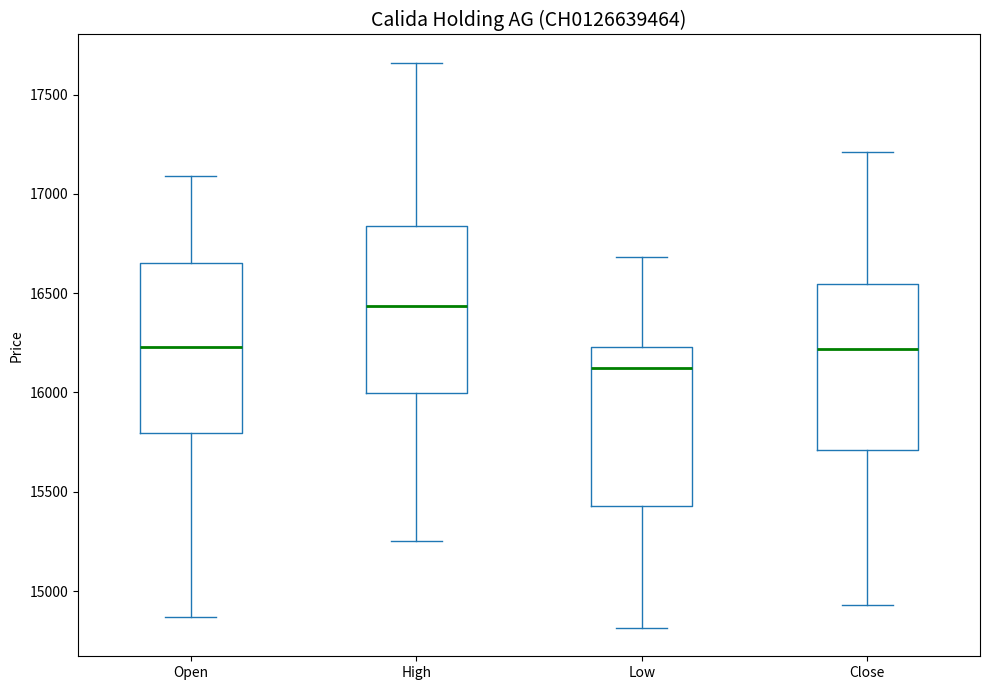

Reading left to right, transcribe this box plot: for each box, give where its median line is, the range the box spans, and where its two whiskers end, as read against the y-axis. The values are not printed on the chart, so give them approximately, as read against the axis.

Open: median 16250, box 15800 to 16650, whiskers 14850 to 17100
High: median 16450, box 16000 to 16850, whiskers 15250 to 17650
Low: median 16150, box 15450 to 16250, whiskers 14800 to 16700
Close: median 16200, box 15700 to 16550, whiskers 14950 to 17200